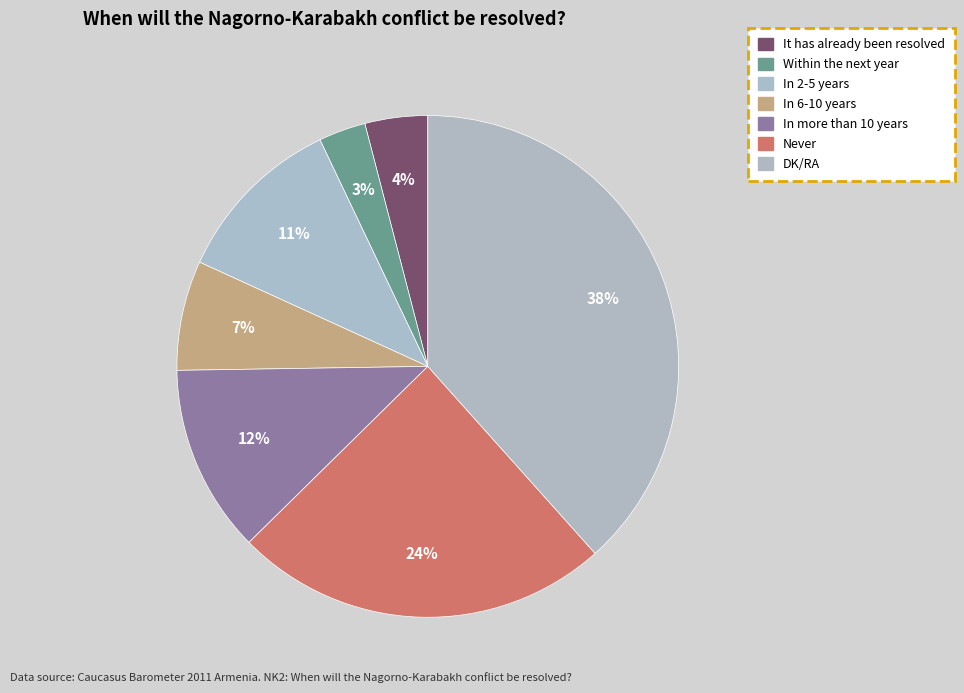

How many segments does this pie chart have?

7